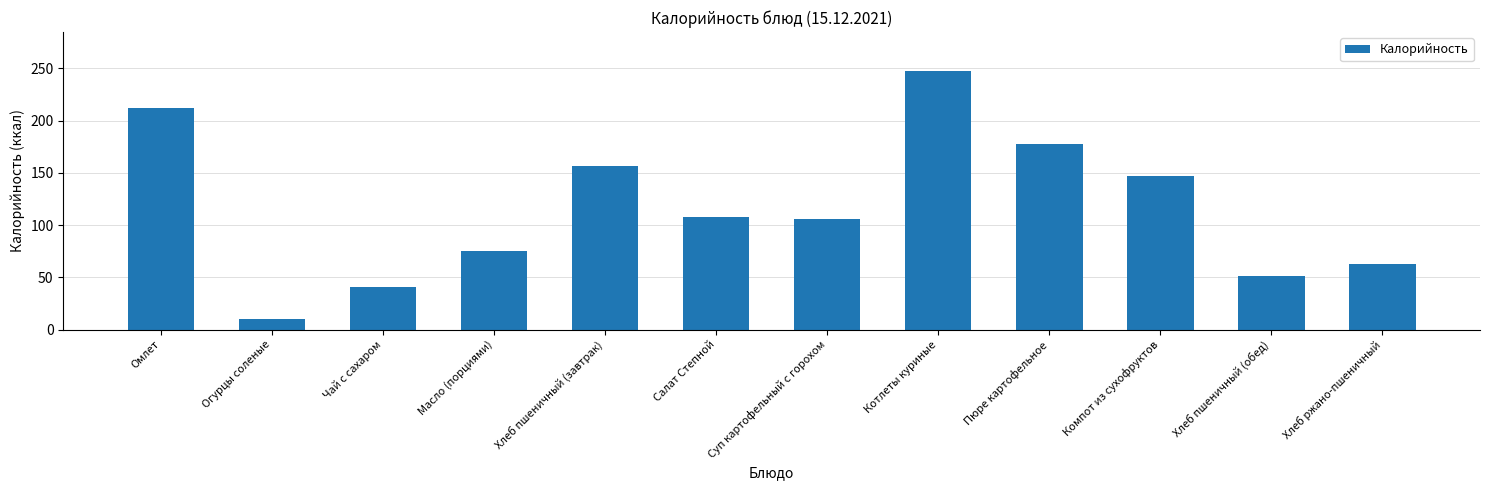

The value at Хлеб ржано-пшеничный is 62.3. True or false?

True